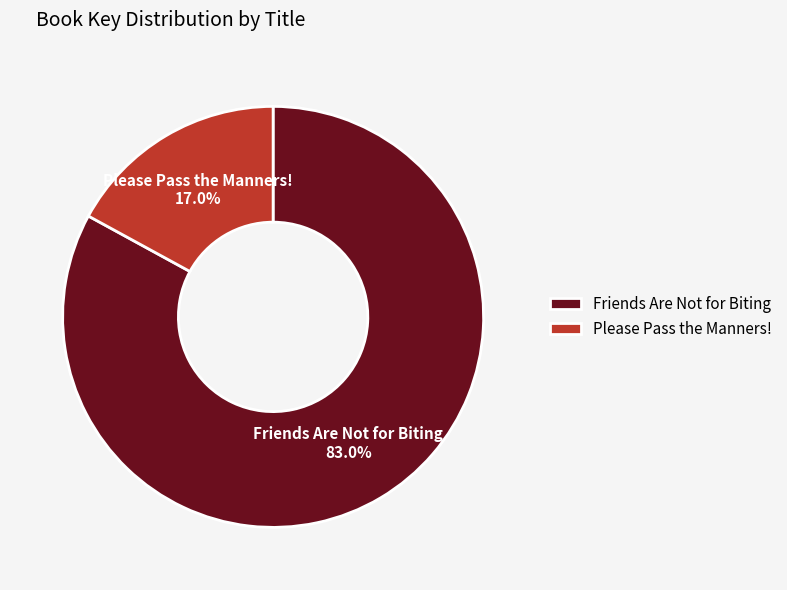

Is there any slice that represents more than half of the pie?

Yes